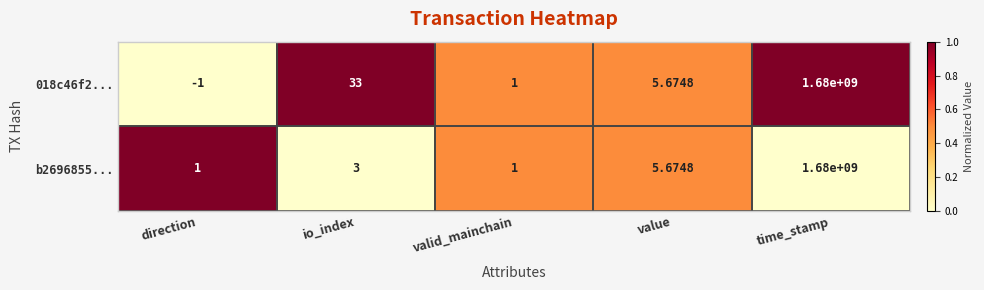

How many positive values does the 018c46f2... series have?

4